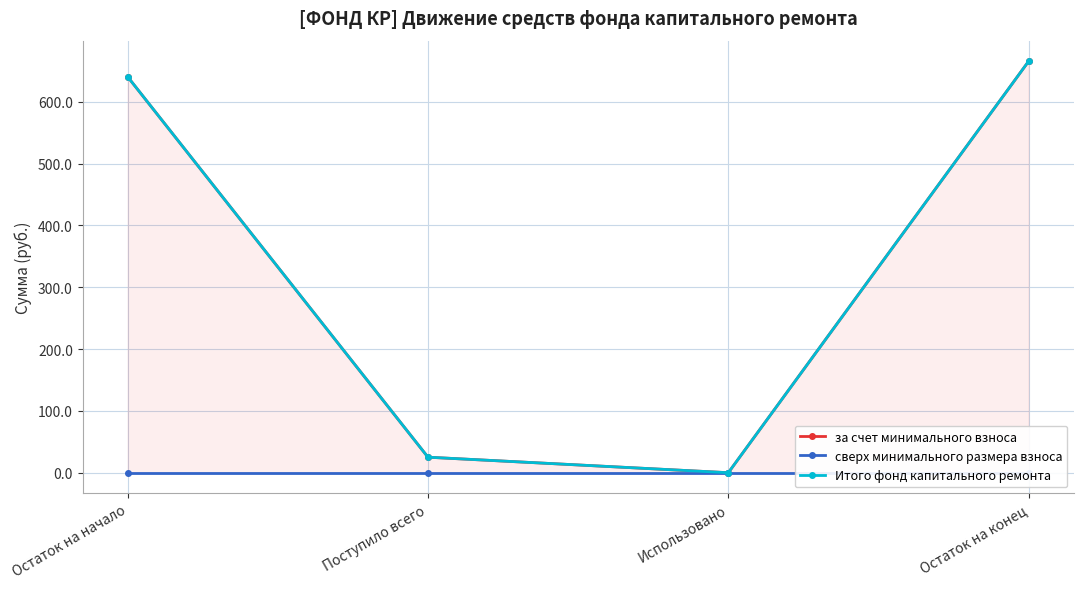

How many interior local valleys does the Итого фонд капитального ремонта series have?

1